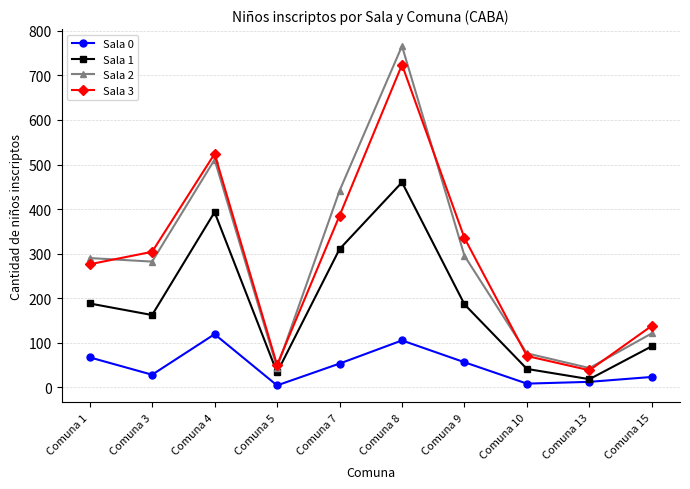

What is the sum of the Sala 2 values at Comuna 1 and Comuna 7?

731